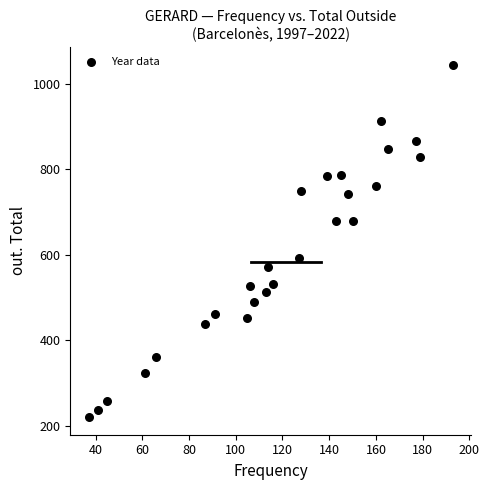

What is the range of Y values (max minus min)?

823